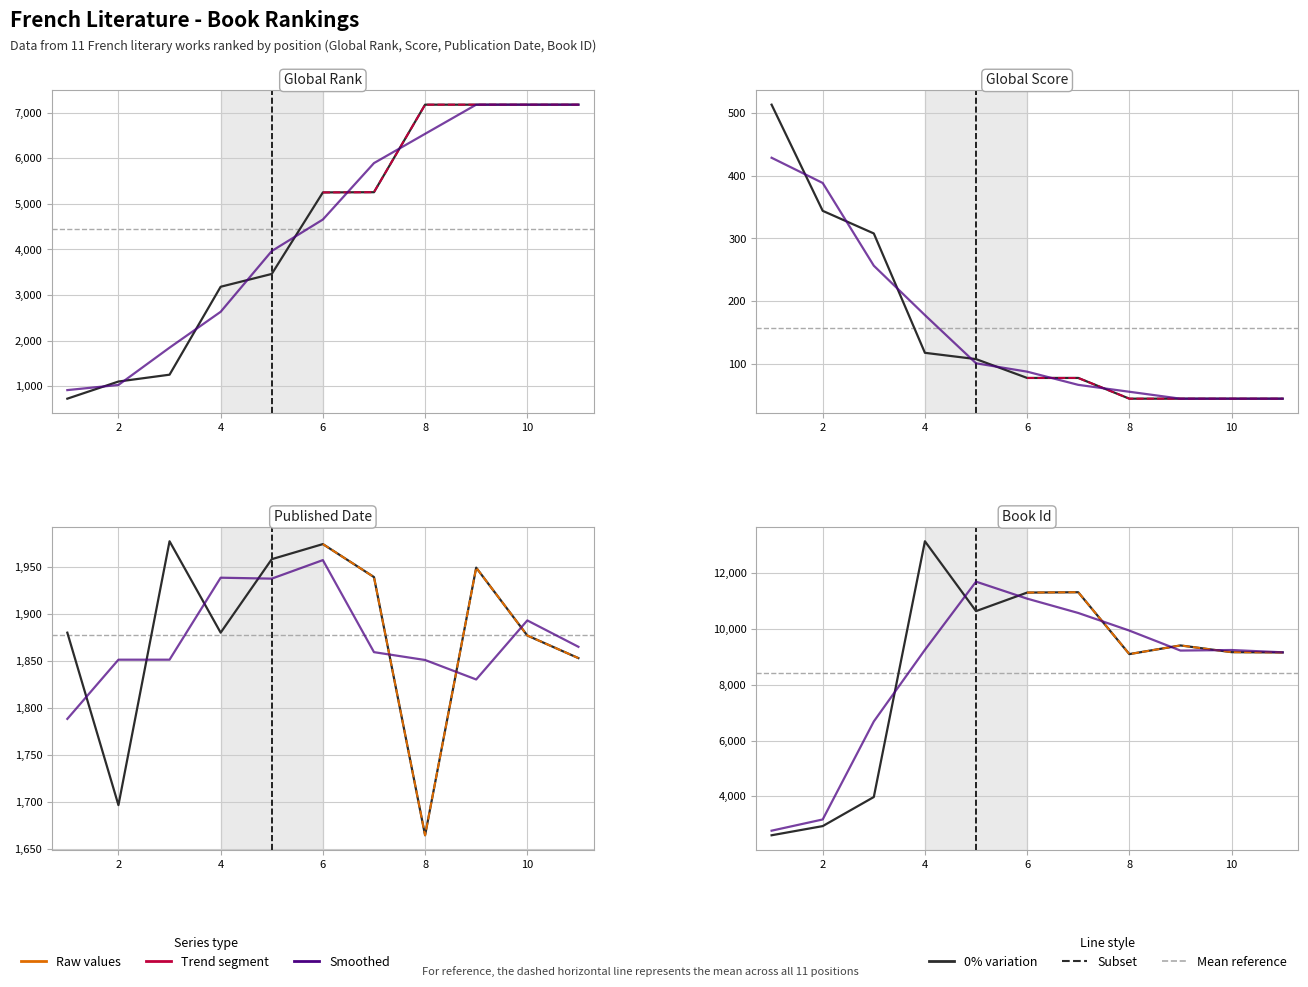

What value does the Global Score series have at 5, to the nearest 50?

100